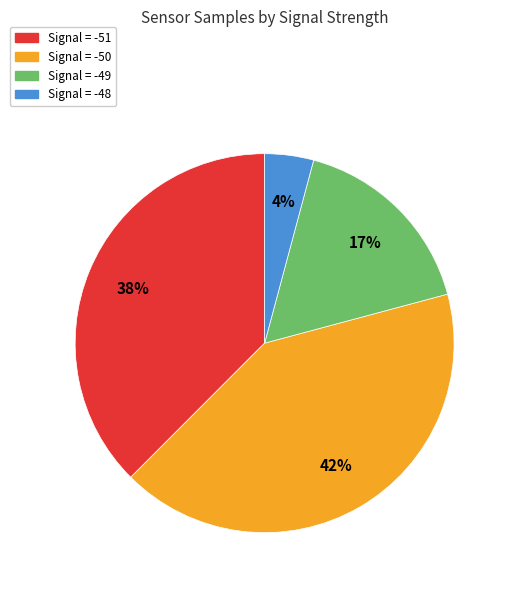

Does any single category account for the majority?

No